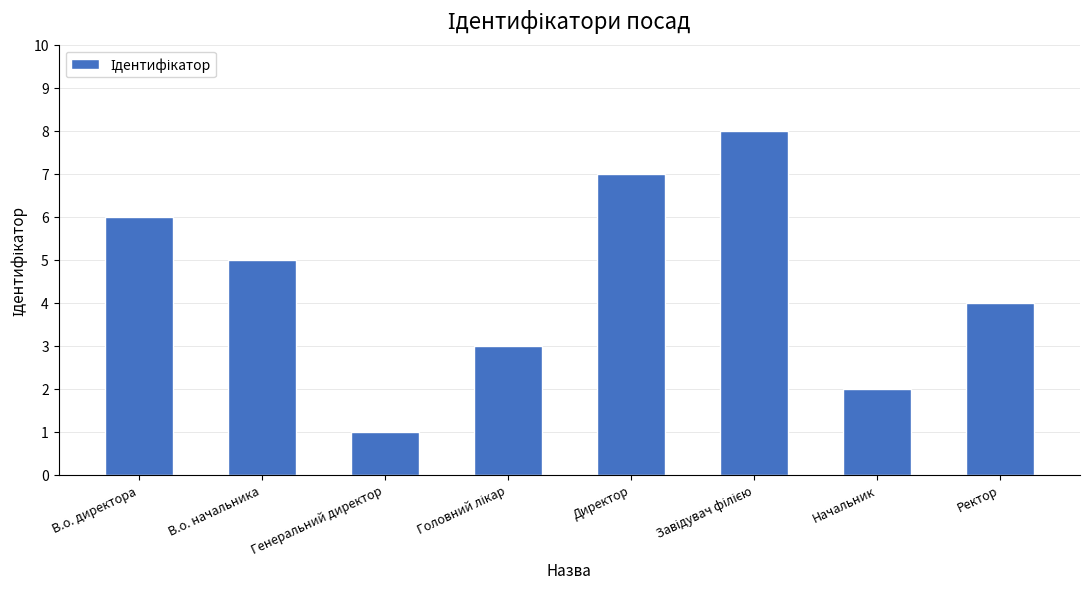

The value at Ректор is 4. True or false?

True